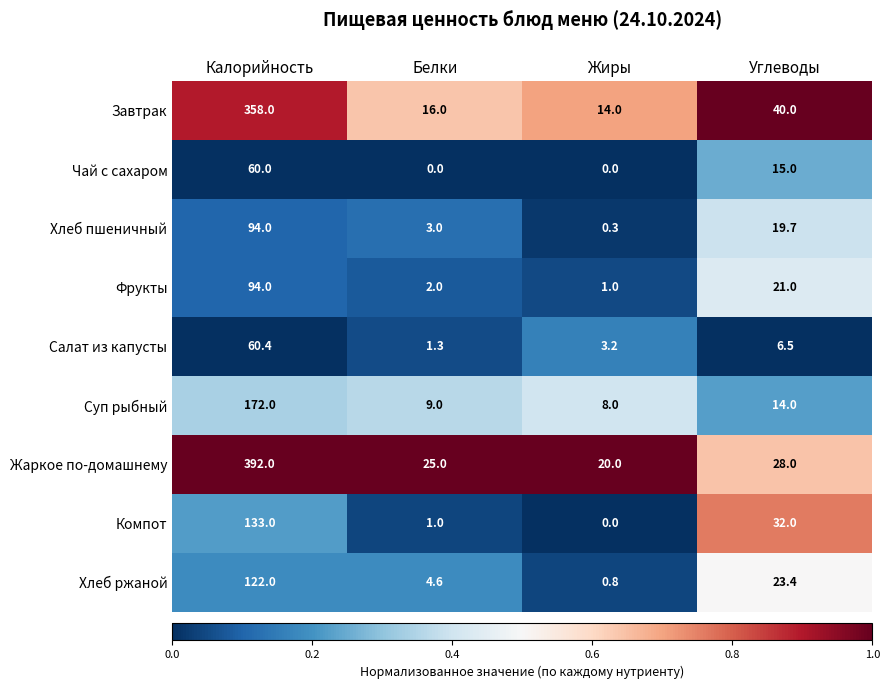

What is the difference between the maximum and second lowest values in the Фрукты series?

92.0